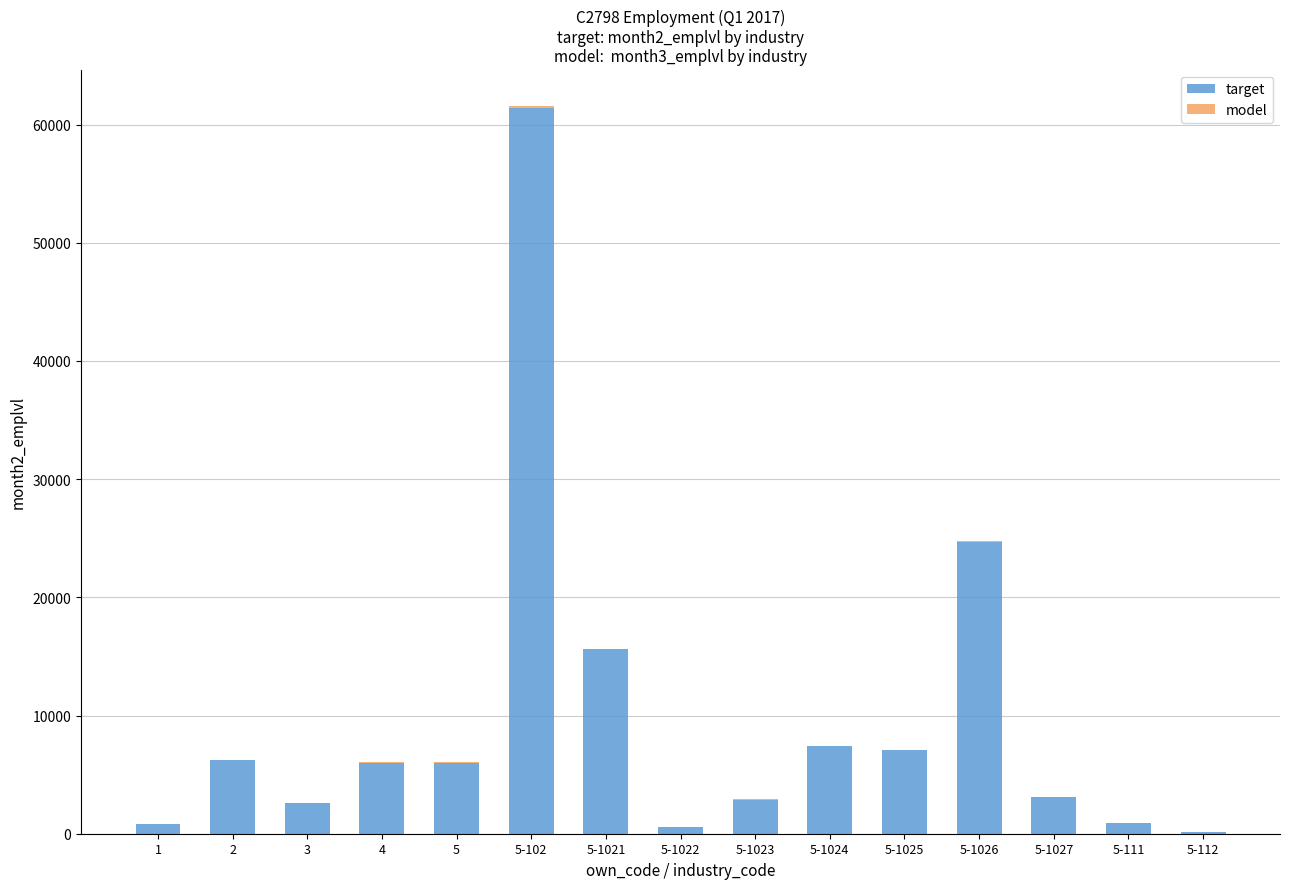

Reading left to right, extract all data points from this chart.

target: 1=854	2=6223	3=2620	4=6008	5=6002	5-102=61375	5-1021=15643	5-1022=556	5-1023=2875	5-1024=7404	5-1025=7058	5-1026=24698	5-1027=3141	5-111=915	5-112=119
model: 1=-3	2=38	3=-6	4=21	5=27	5-102=184	5-1021=-13	5-1022=3	5-1023=21	5-1024=49	5-1025=36	5-1026=94	5-1027=-6	5-111=1	5-112=-2